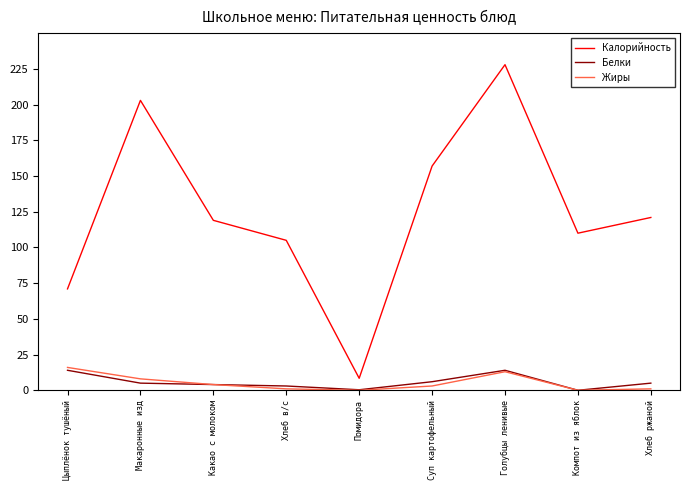

What is the maximum value for Белки?

14.0